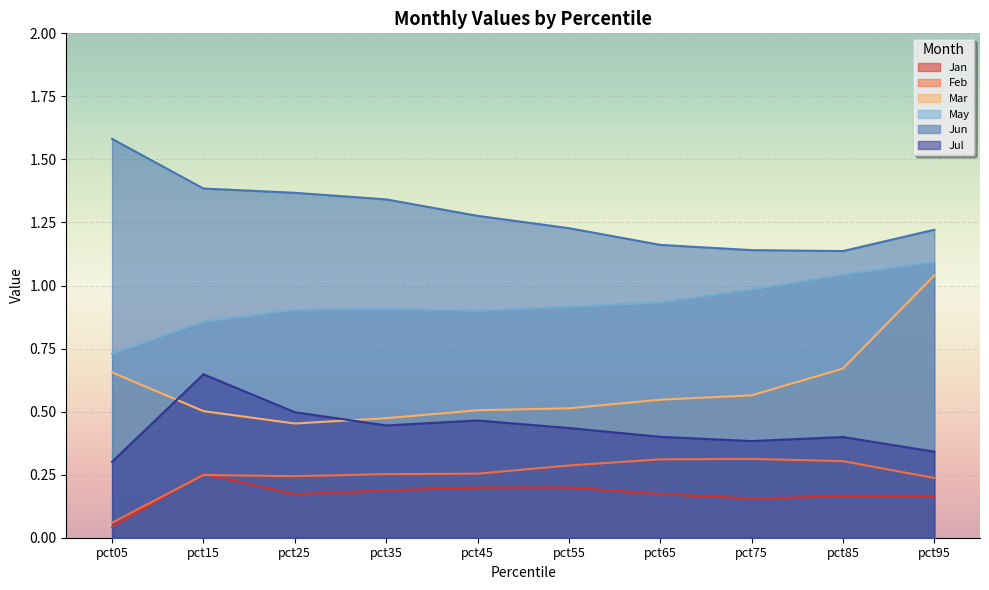

The Feb series shows 0.3 at pct35. True or false?

True